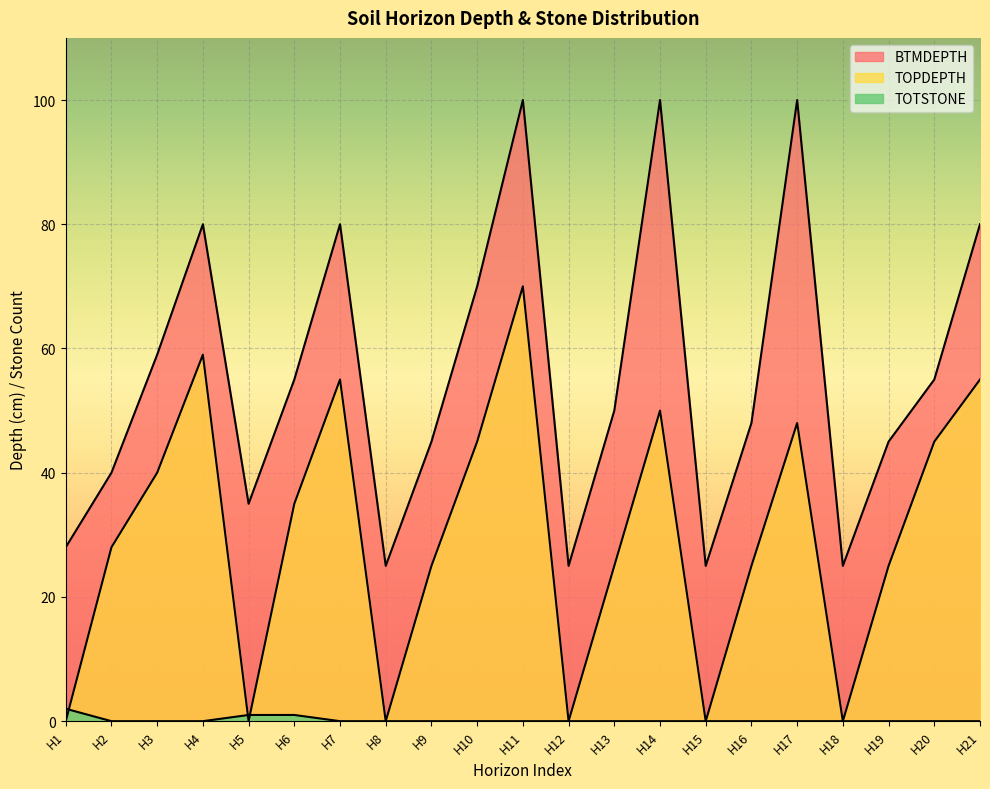

What is the spread (max minus min) of values at 1?

28